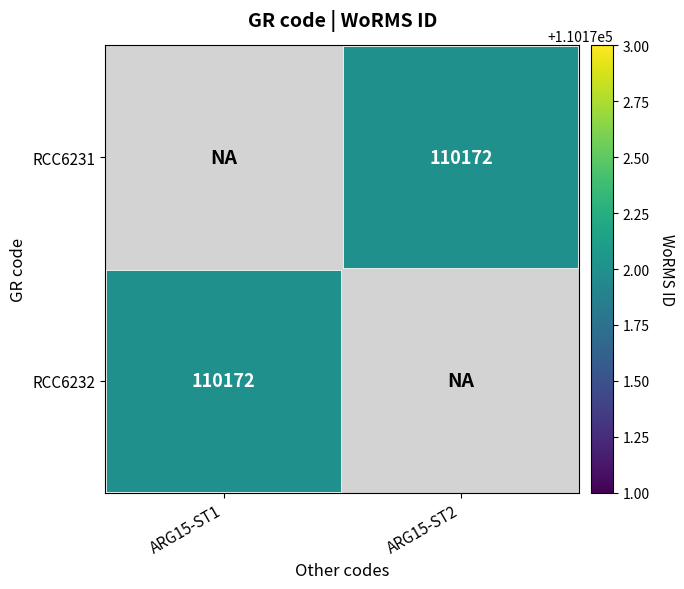

How many categories are shown in the chart?

2